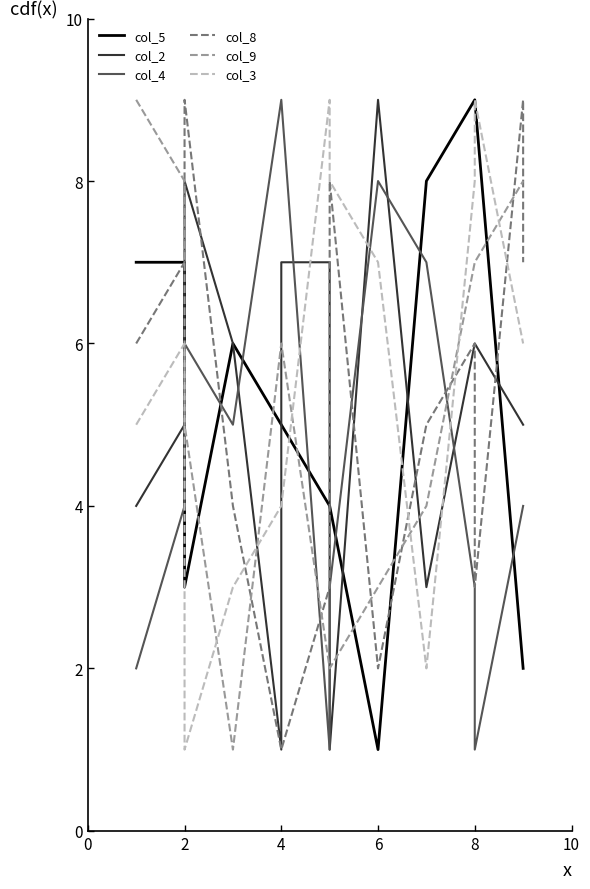

How many series are shown in this chart?

6